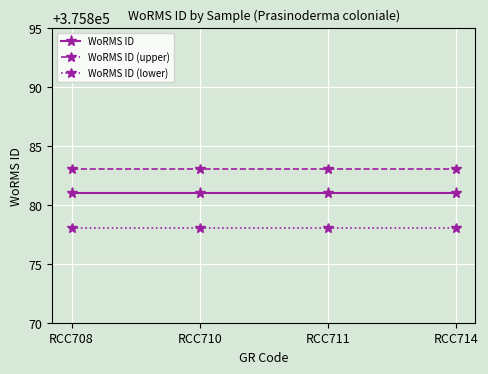

True or false: WoRMS ID (lower) and WoRMS ID intersect in this chart.

False